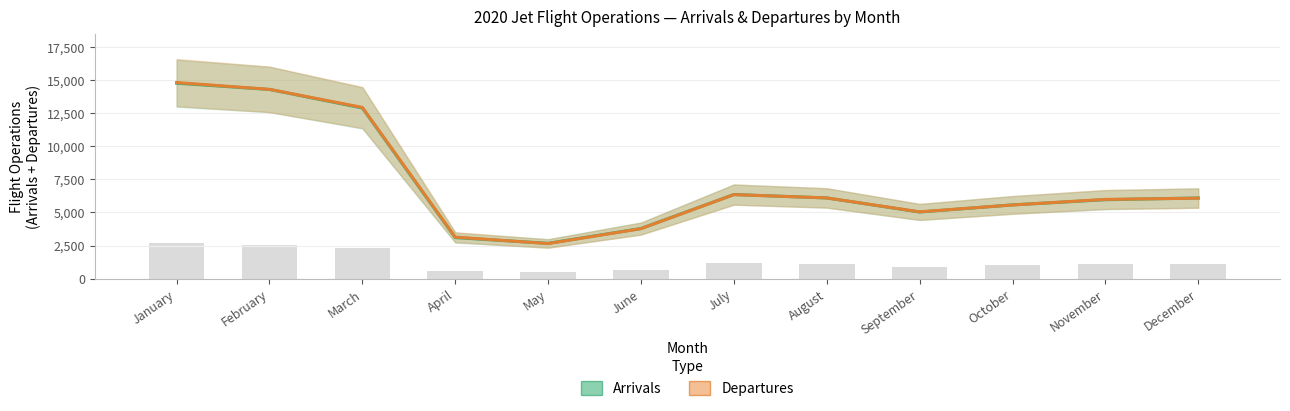

What is the difference between the Arrivals values at December and September?

1062